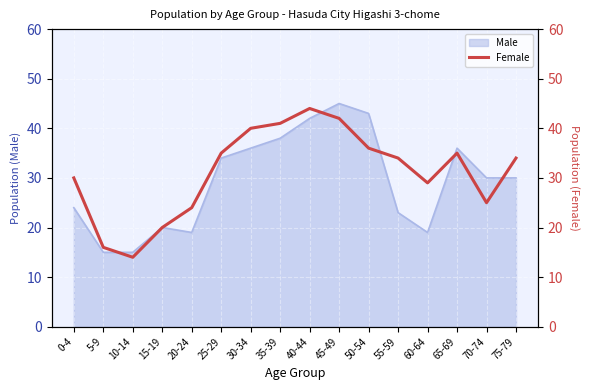

What is the difference between the maximum and minimum values?

30